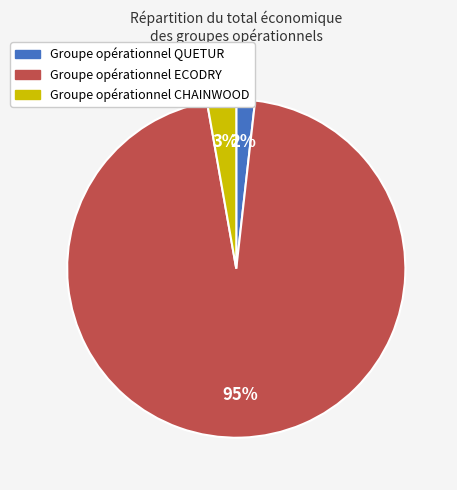

Combined, do Groupe opérationnel CHAINWOOD and Groupe opérationnel QUETUR account for over 50%?

No